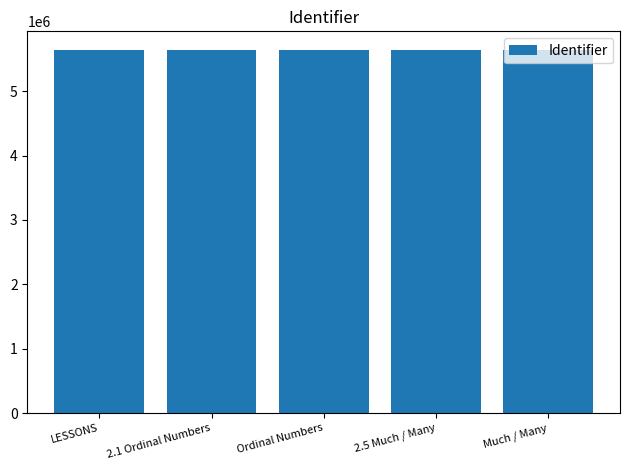

What is the label of the 4th bar from the left?

2.5 Much / Many